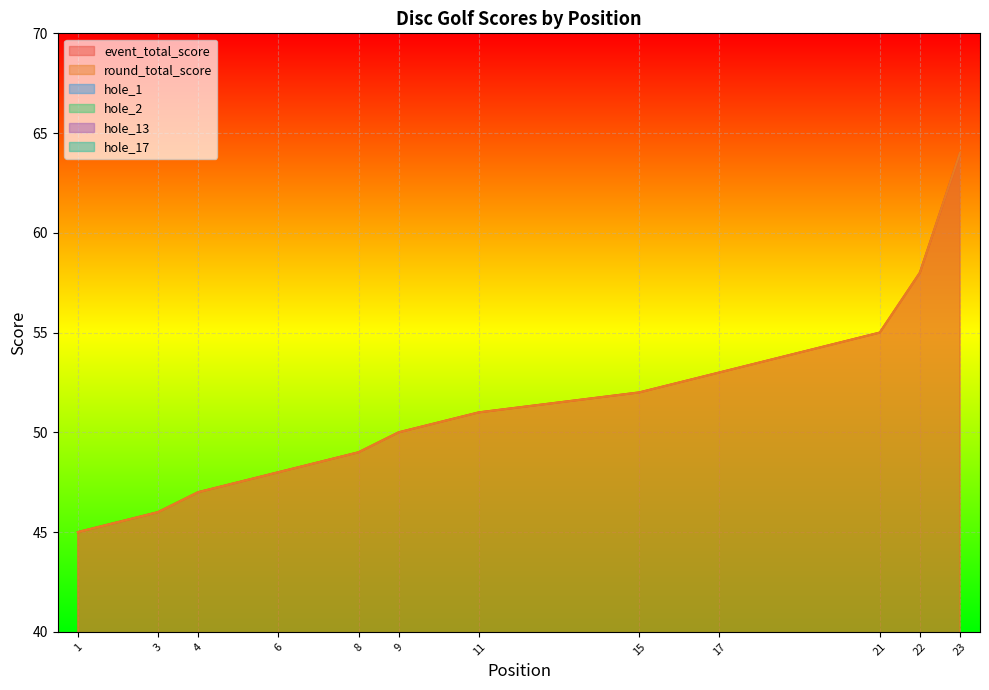

Is it true that round_total_score equals 19 at 23?

False